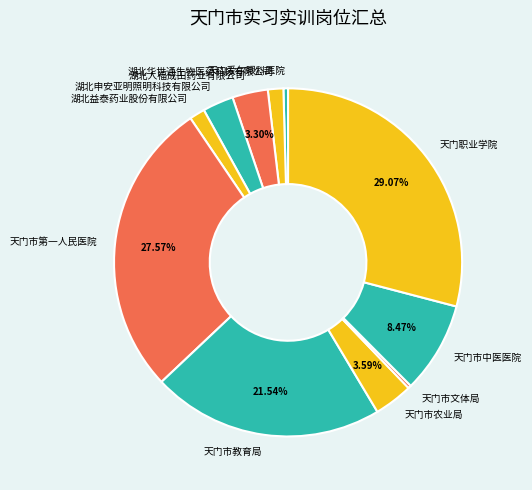

Is 湖北益泰药业股份有限公司 the majority of the pie?

No